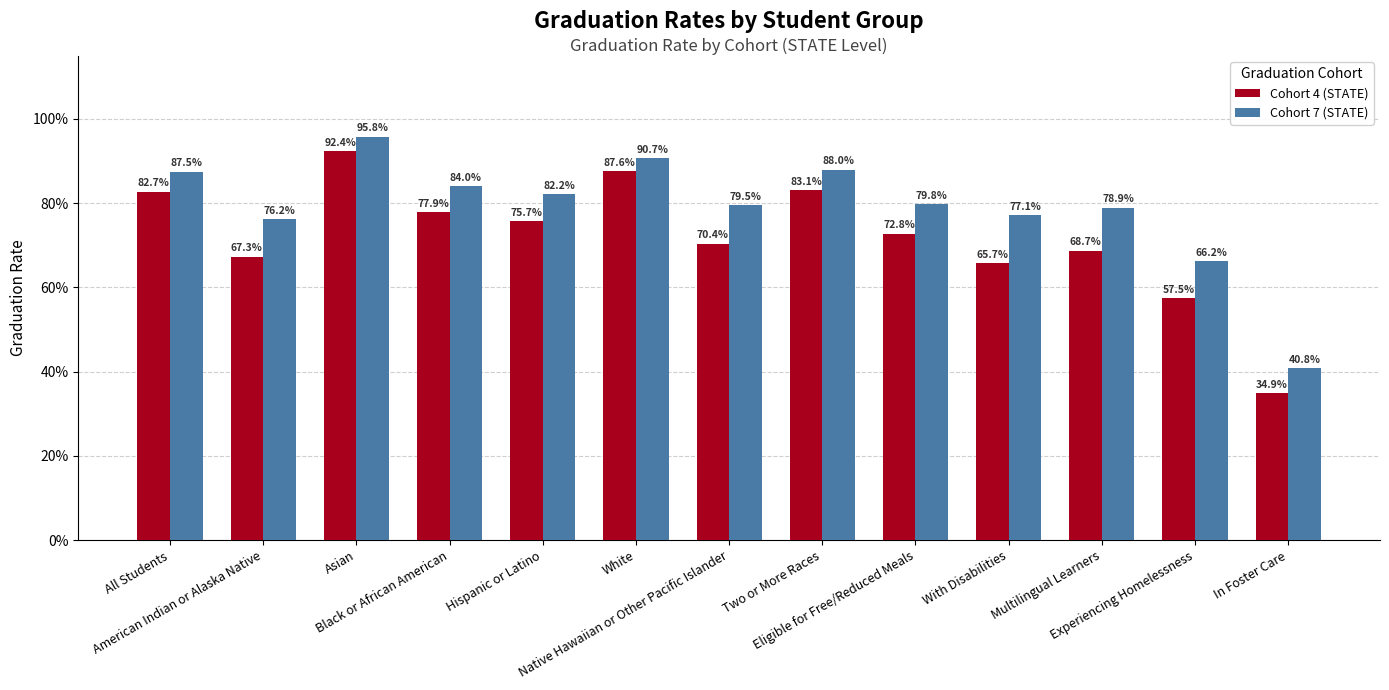

What is the label of the 13th bar from the left?

In Foster Care